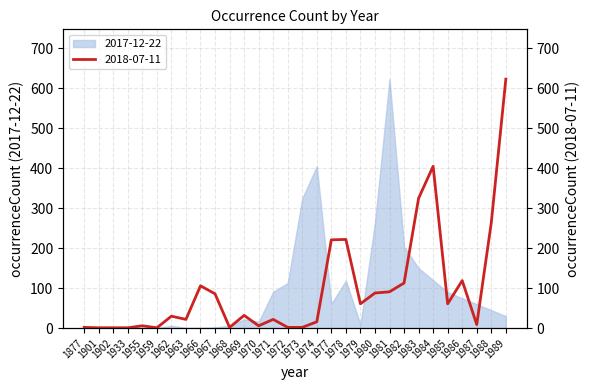

What is the sum of all values?

2940